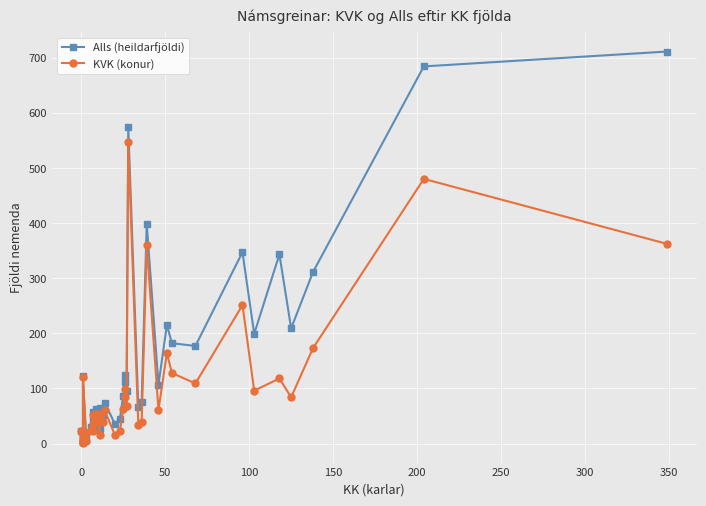

What is the difference between the maximum and minimum values in the KVK (konur) series?

546